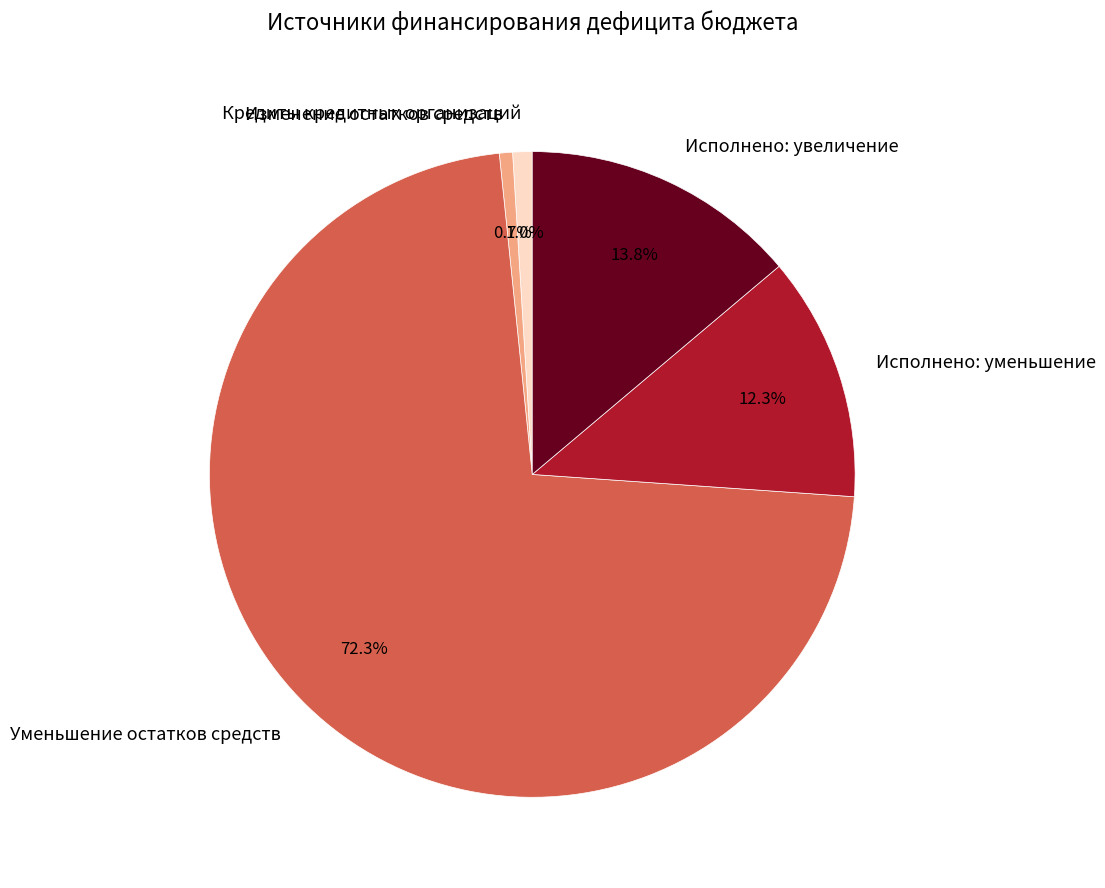

Is there any slice that represents more than half of the pie?

Yes